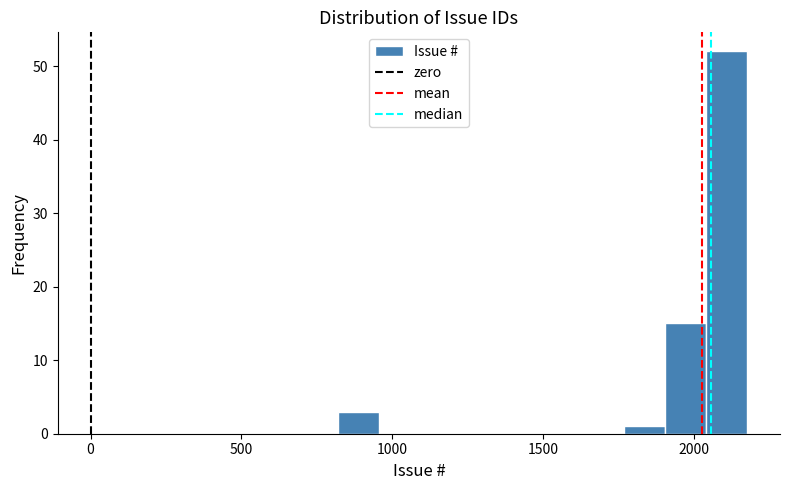

Read against the x-axis, roughly where is the centre of the tallest bar?

2100